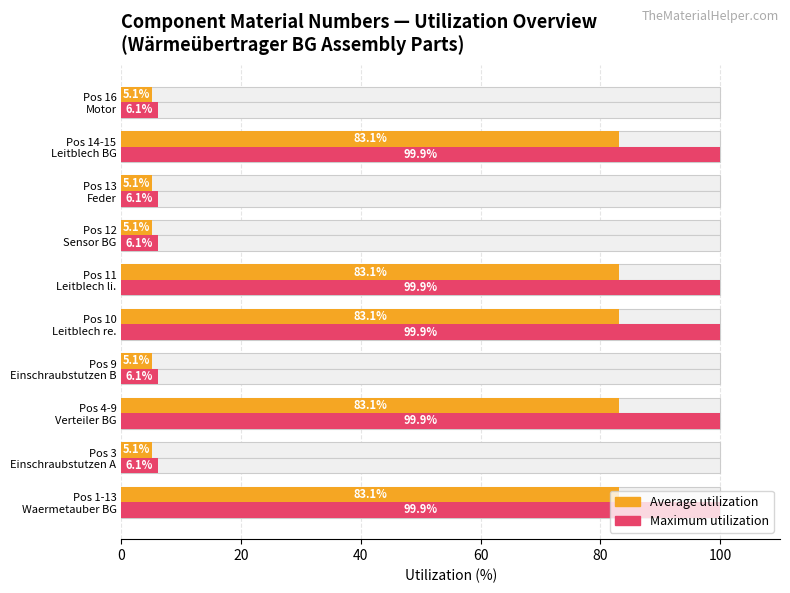

Is it true that Maximum utilization equals 177.7 at Pos 1-13 Waermetauber BG?

False